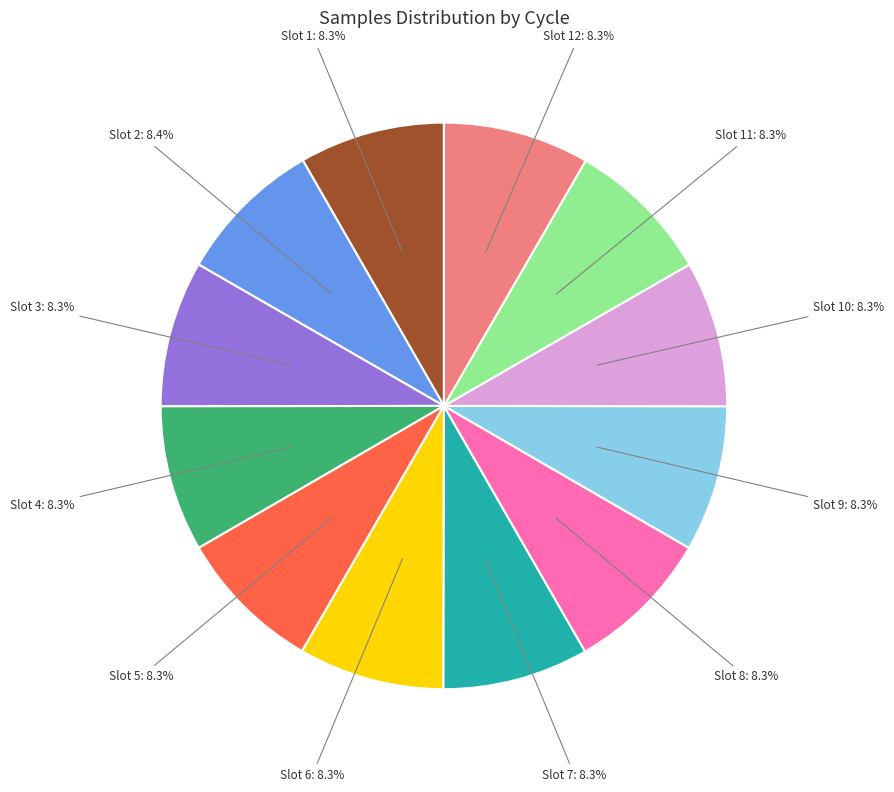

Count the number of slices in the pie.

12